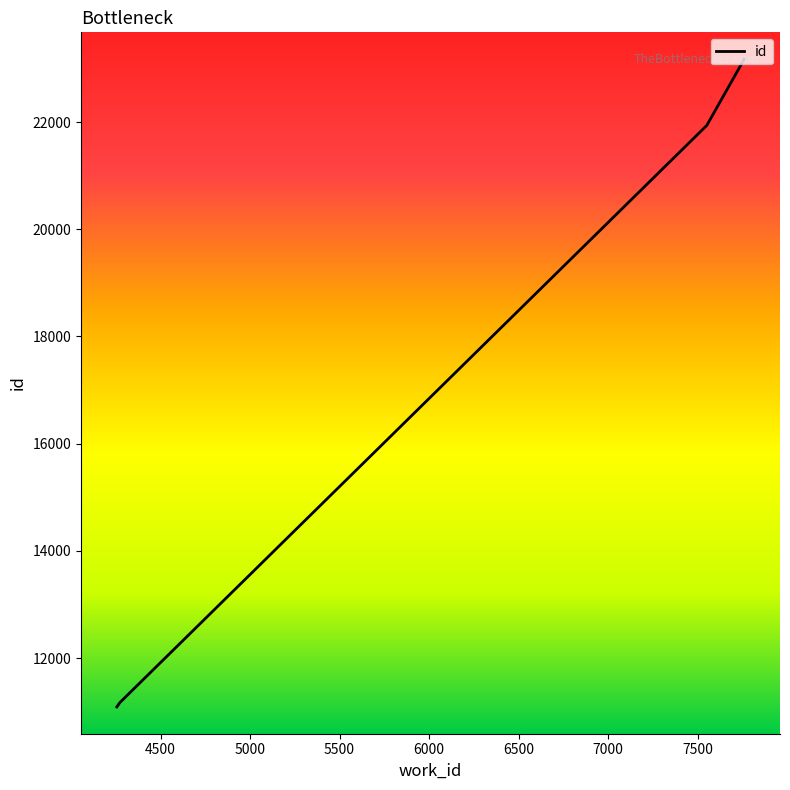

What is the value of the 3rd point from the left?

11170